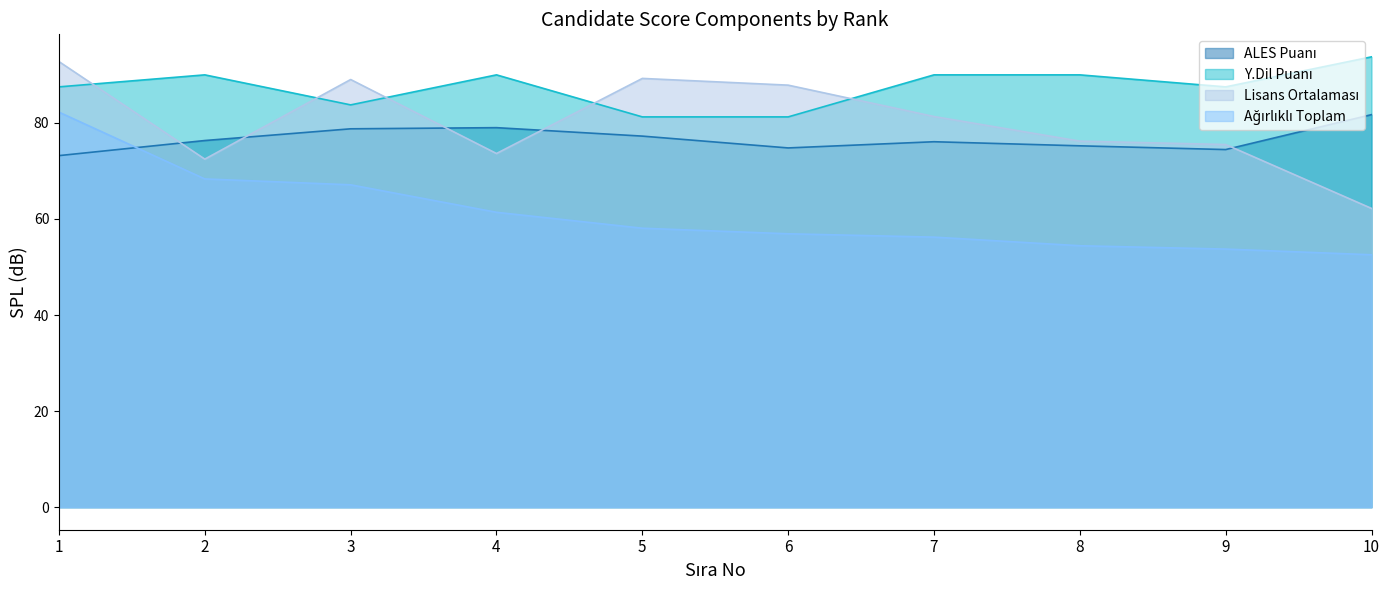

Does the chart display data point markers on the line(s)?

No